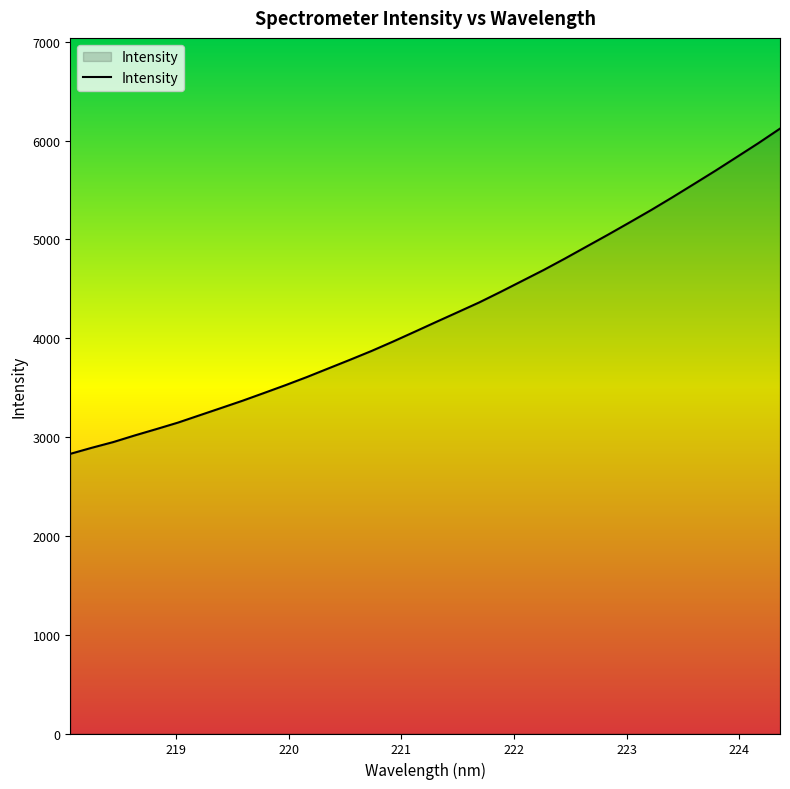

Does the chart display data point markers on the line(s)?

No